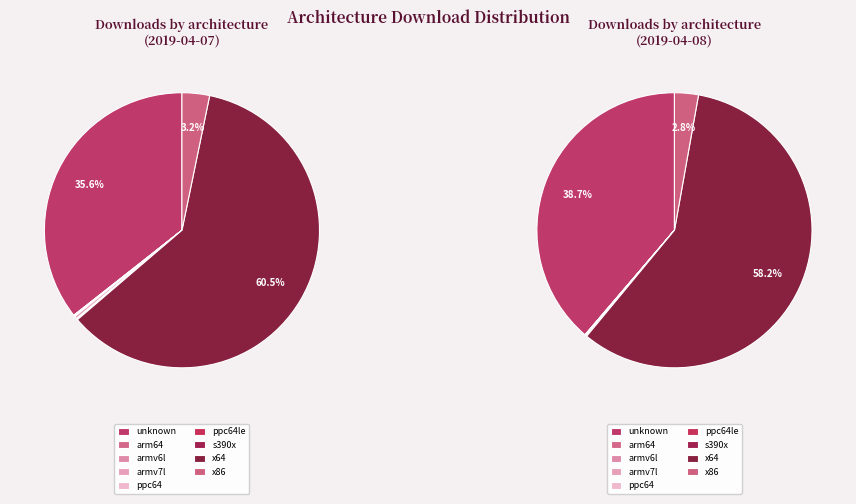

To the nearest percent, what portion does unknown represent?

39%